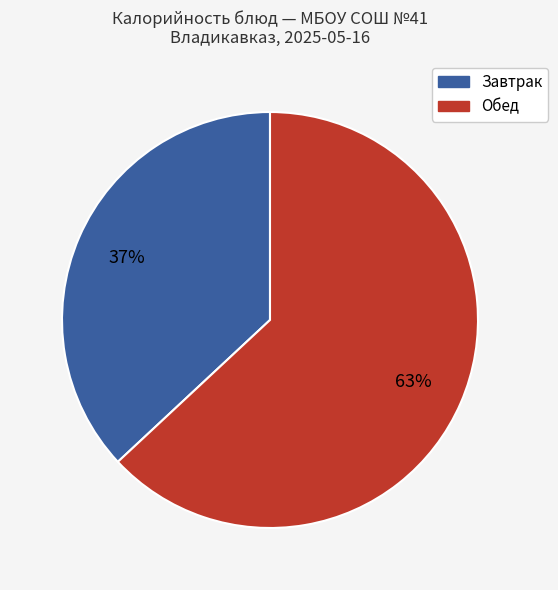

Does any single category account for the majority?

Yes